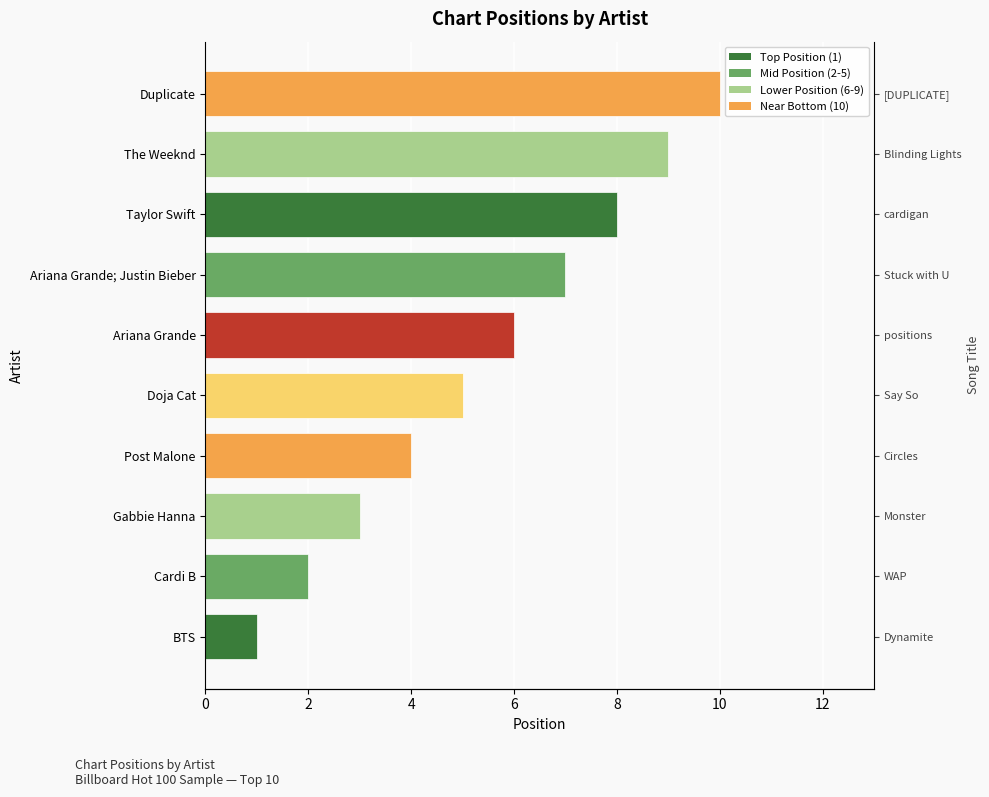

How many distinct data groups are displayed?

1